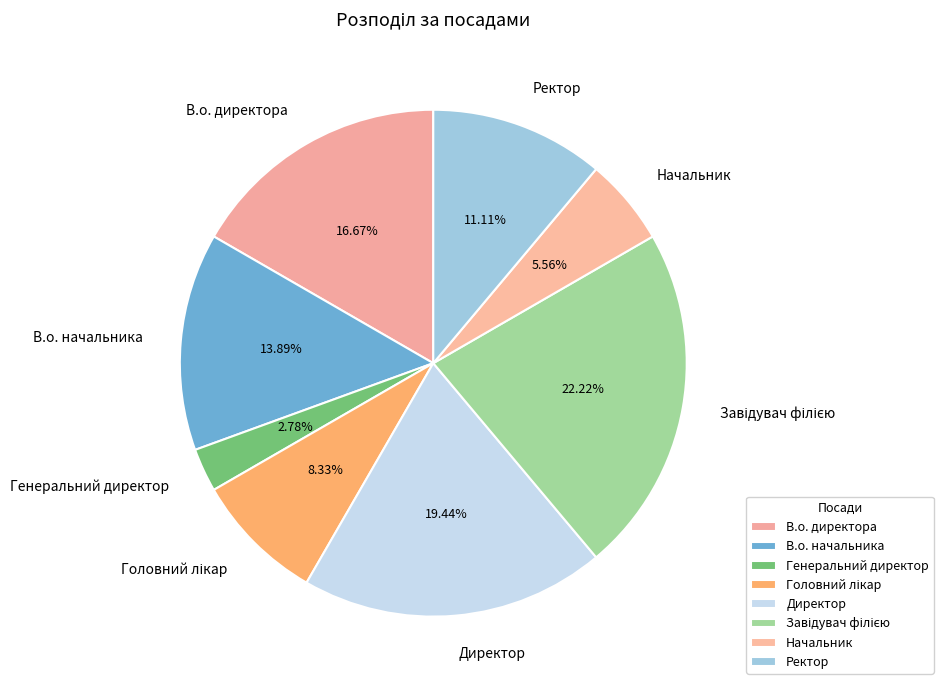

Which slice is the smallest?

Генеральний директор